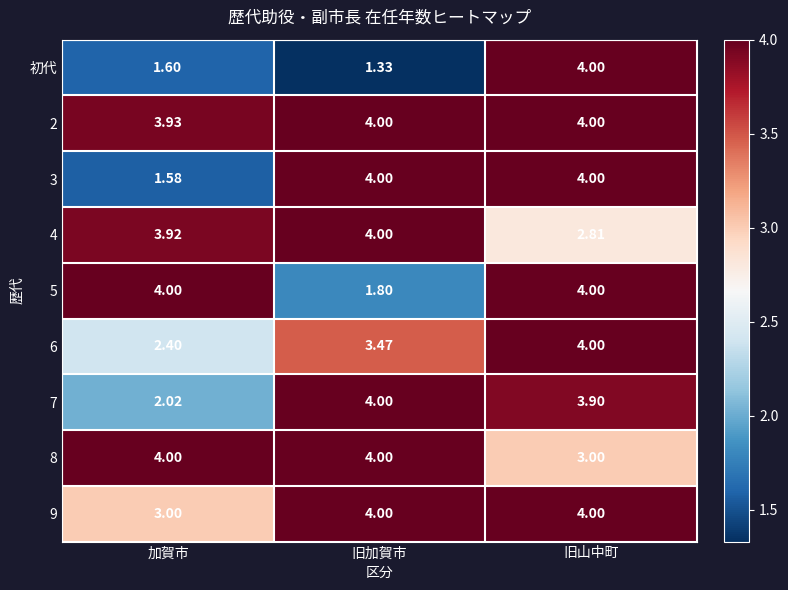

What is the total value across all series at 旧山中町?

33.7